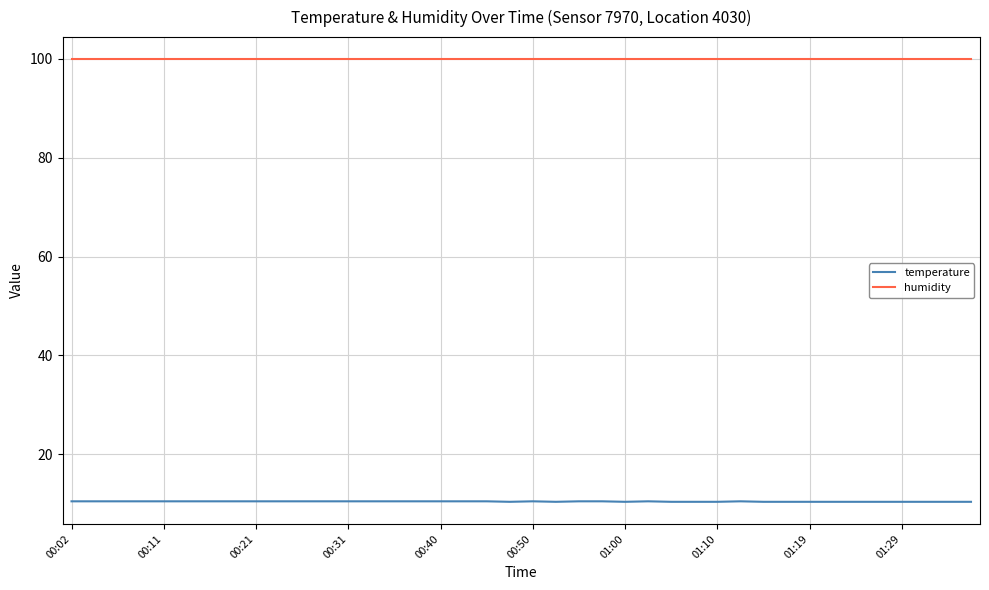

What is the sum of all temperature values?

418.4